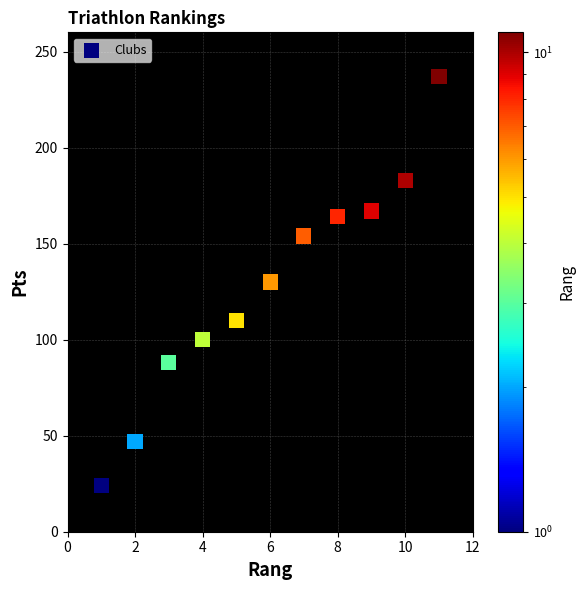

What is the range of X values (max minus min)?

10